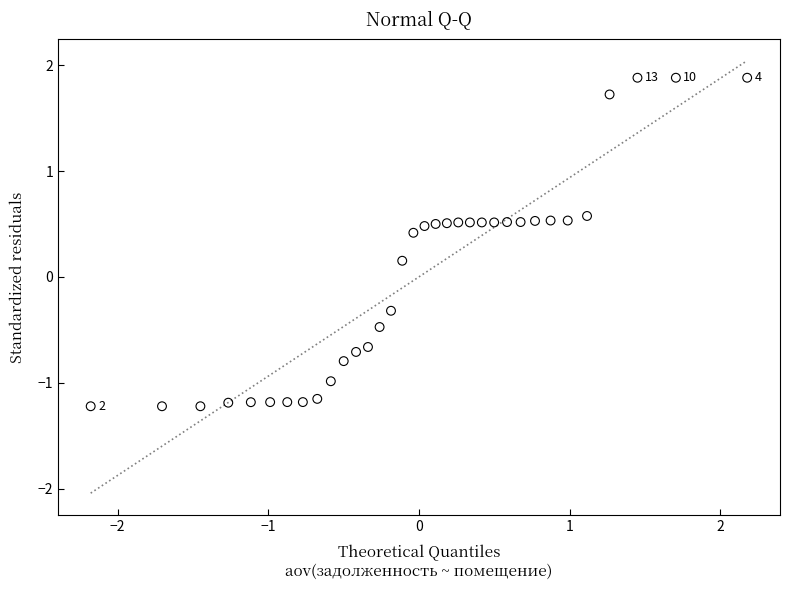

What is the range of Y values (max minus min)?

3.1